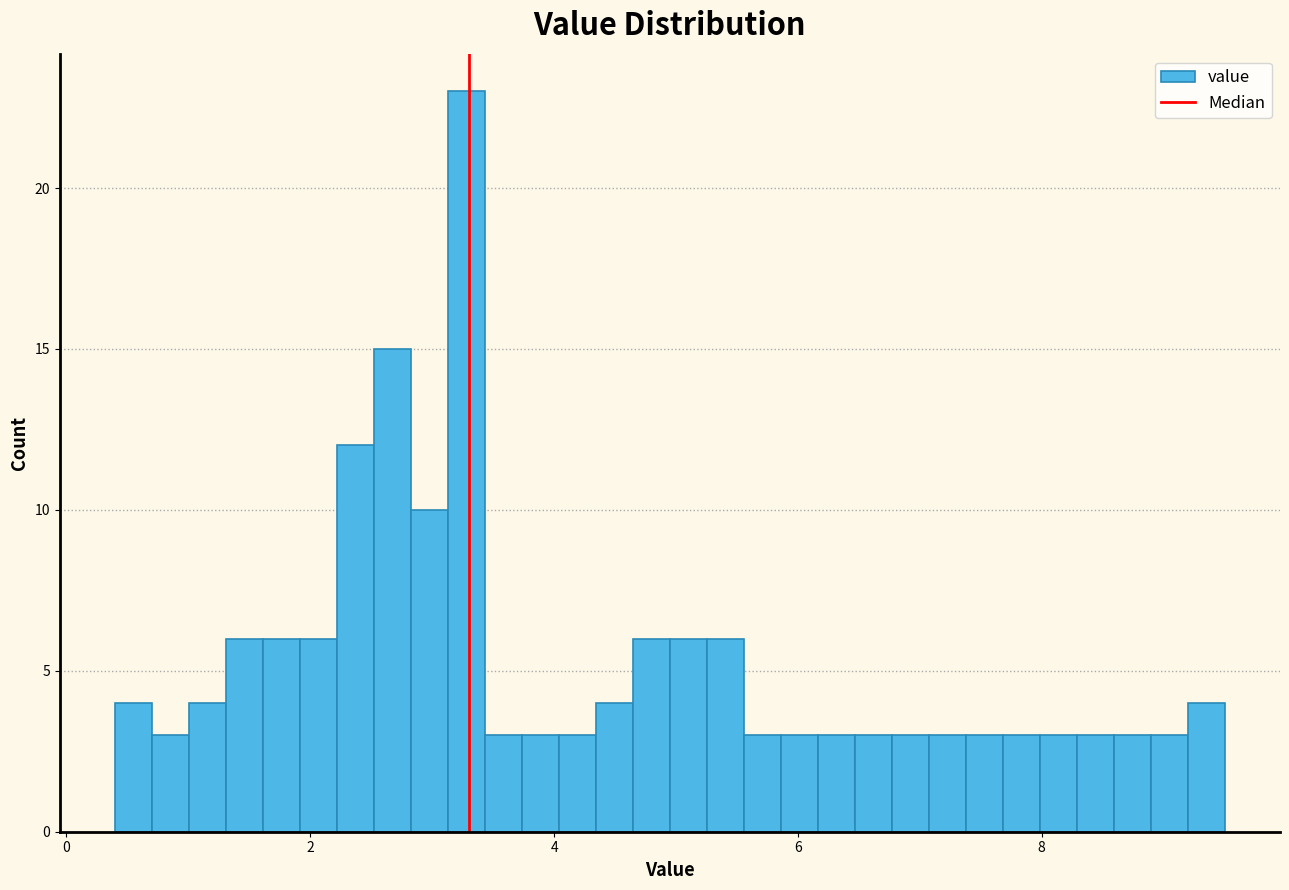

Around what value on the x-axis is the tallest bar? Give the approximate position of its centre, as read against the axis.

3.2